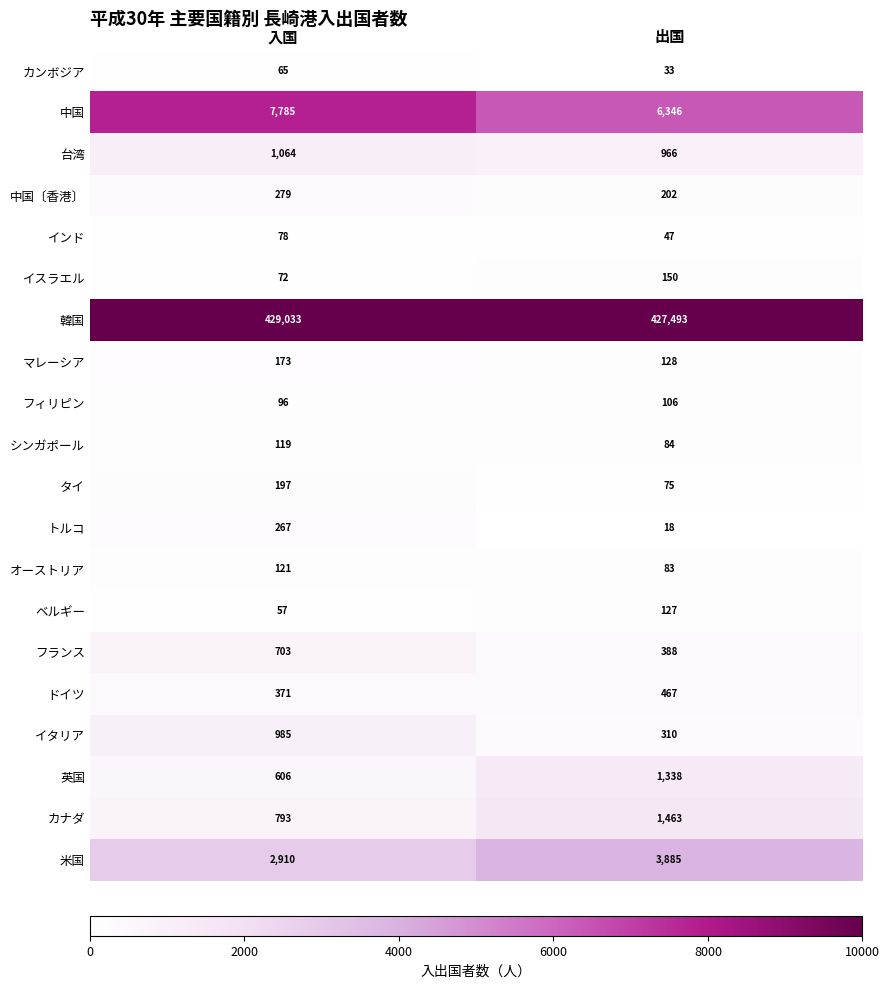

Is it true that カンボジア equals 91 at 入国?

False